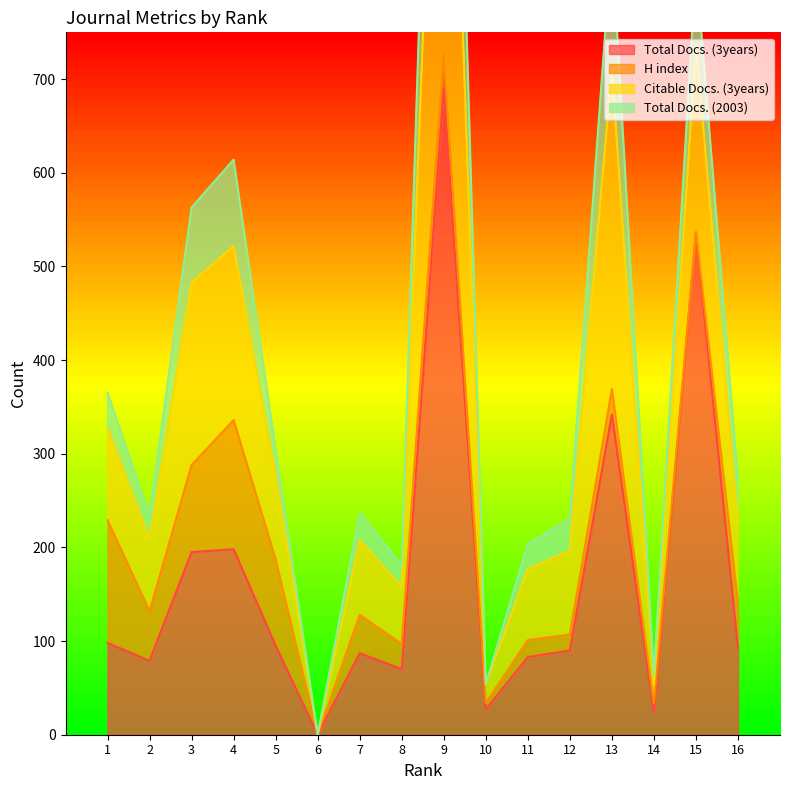

True or false: Total Docs. (3years) and Citable Docs. (3years) cross at least once.

False